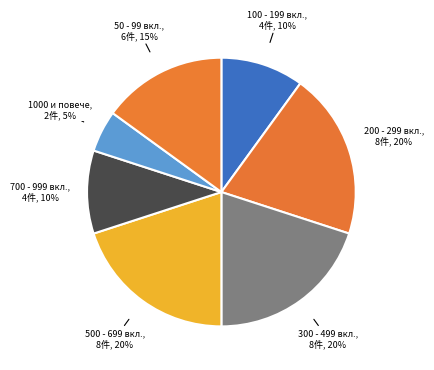

Approximately how many times larger is the value at 200 - 299 вкл. compared to 500 - 699 вкл.?

1.0